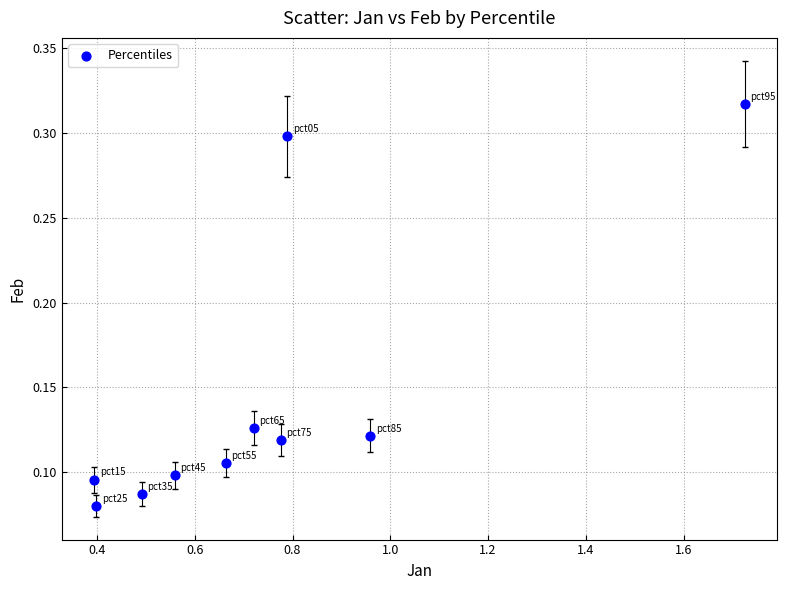

What is the average X value?

0.7